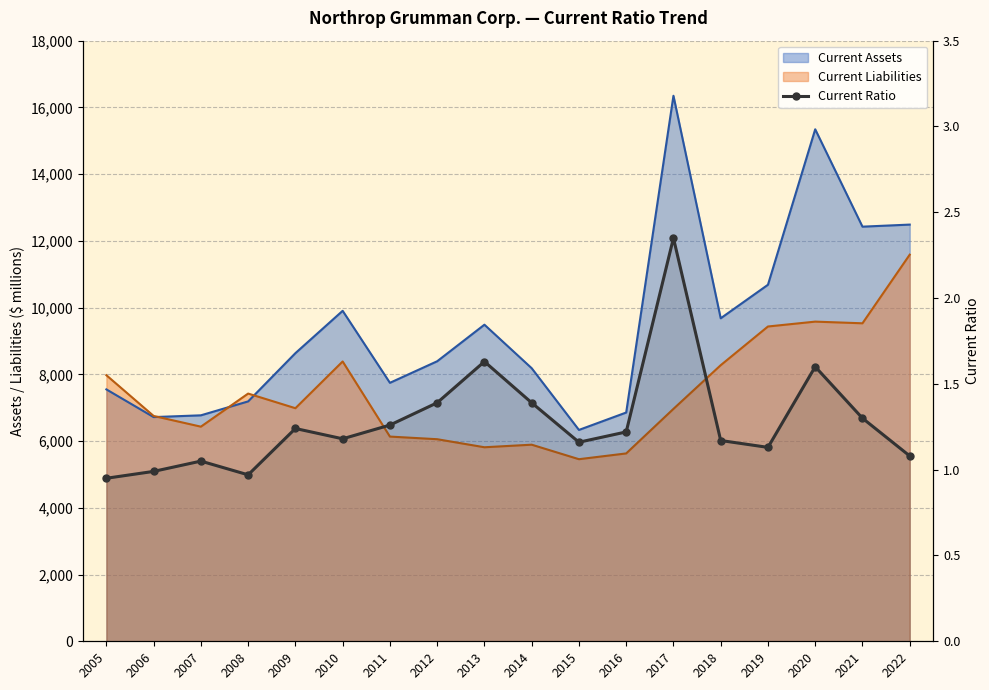

Which label corresponds to the smallest value in the chart?

2005